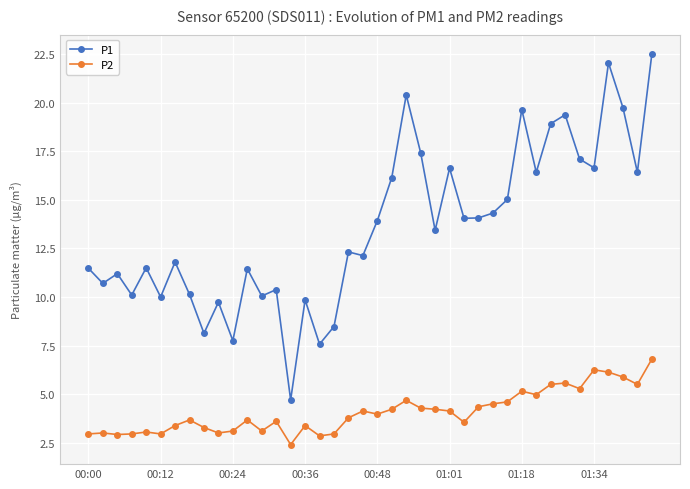

What is the maximum value shown in the chart?

22.5